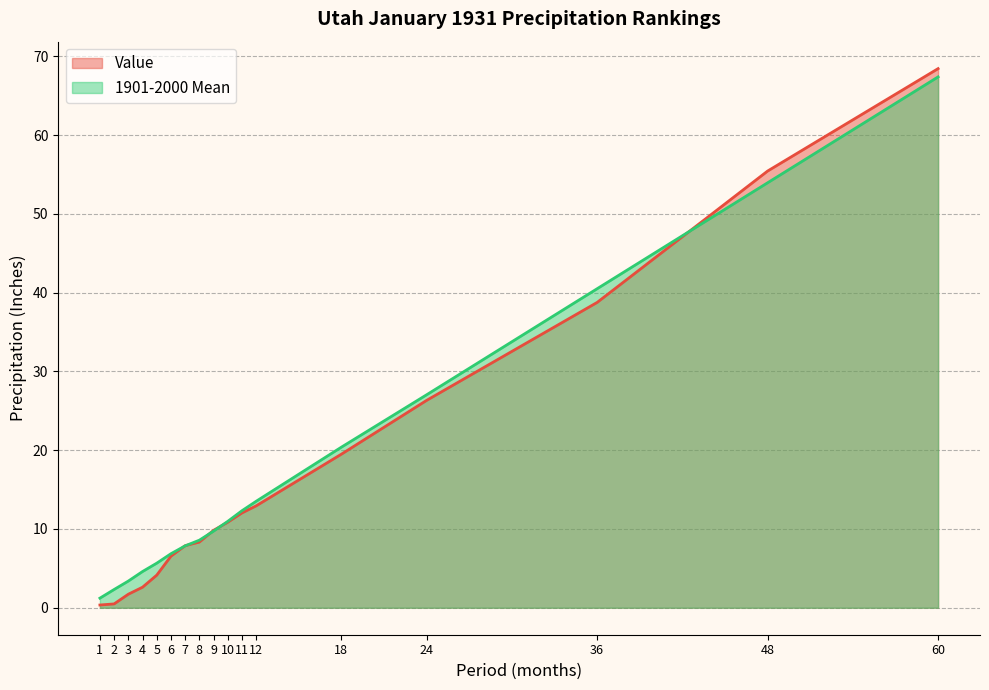

Reading left to right, list all the values displayed in this chart.

Value: 1=0.3	2=0.5	3=1.7	4=2.6	5=4.1	6=6.5	7=7.9	8=8.3	9=9.8	10=10.9	11=12.0	12=12.9	18=19.5	24=26.3	36=38.8	48=55.4	60=68.4
1901-2000 Mean: 1=1.2	2=2.3	3=3.4	4=4.6	5=5.7	6=6.9	7=7.9	8=8.6	9=9.7	10=11.0	11=12.3	12=13.5	18=20.4	24=27.0	36=40.5	48=54.0	60=67.4